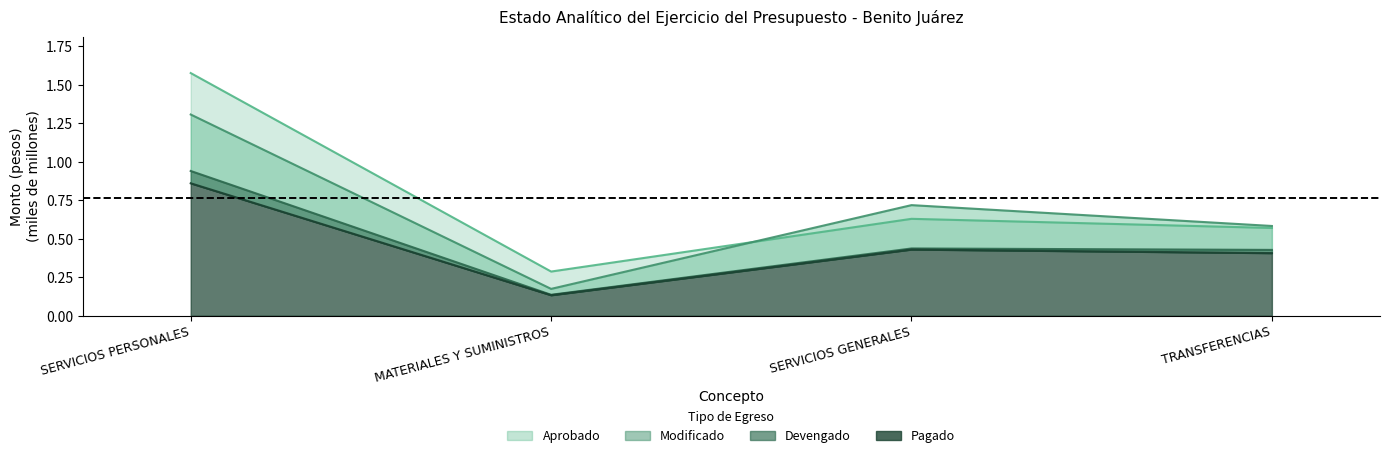

What is the lowest value of the Modificado series?

0.2